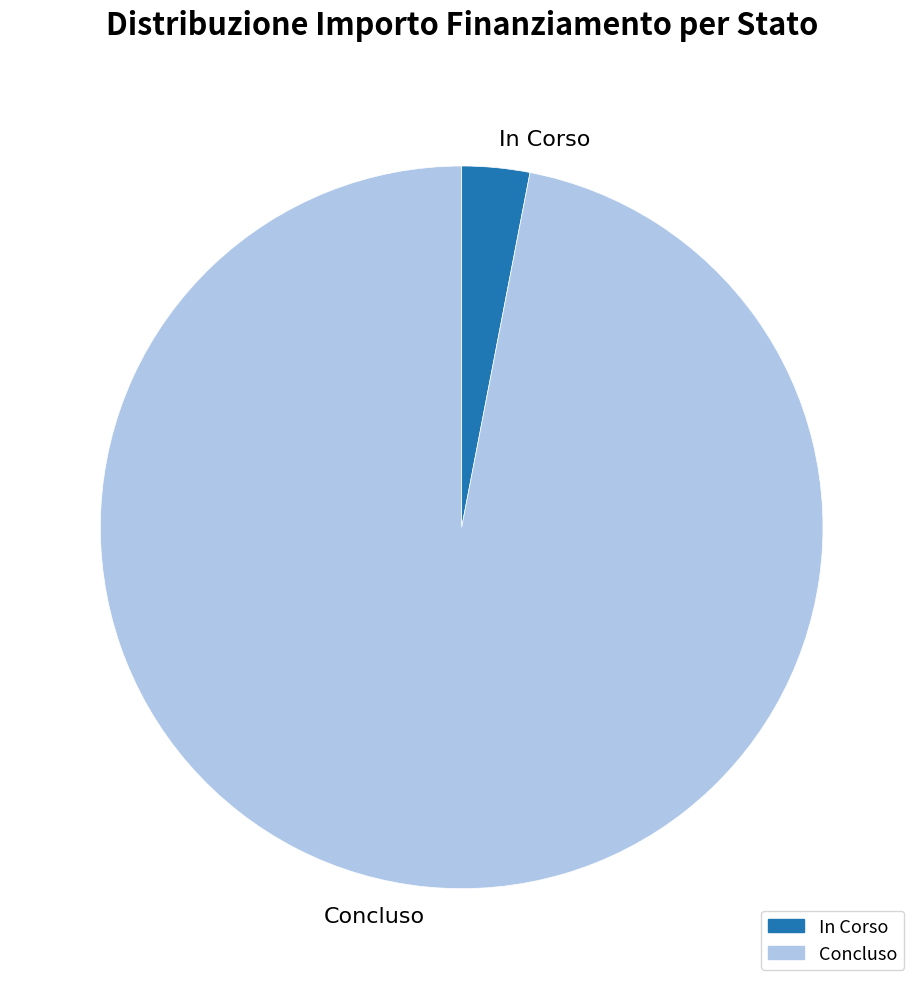

Which slice represents more than half of the pie?

Concluso